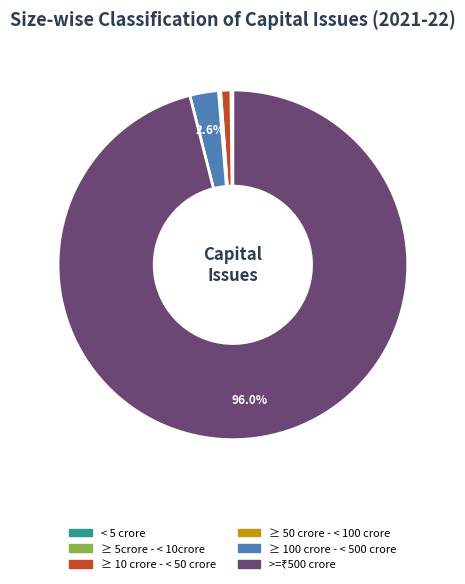

Does ≥ 10 crore - < 50 crore represent more than half of the total?

No